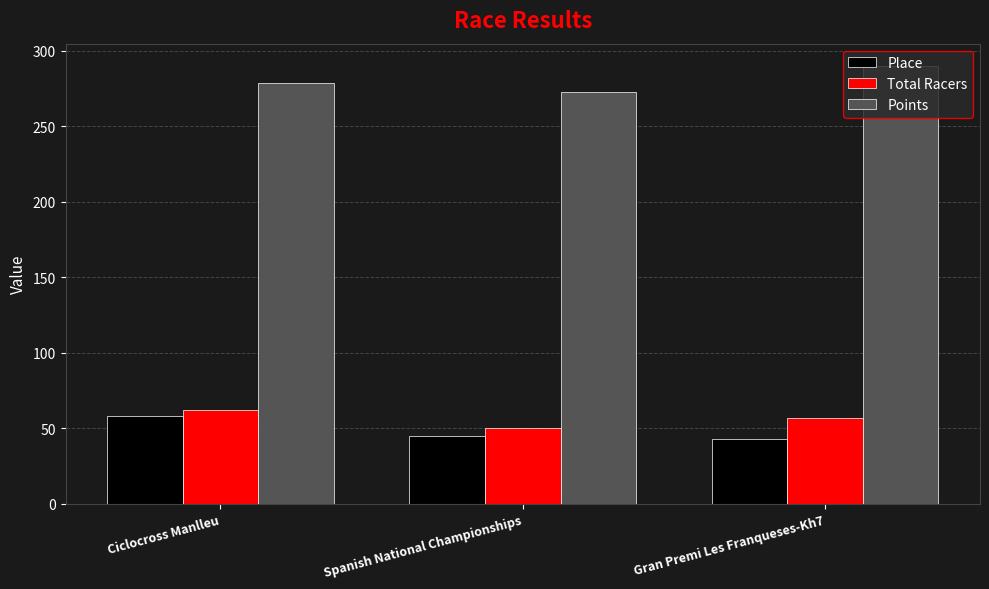

What is the spread (max minus min) of values at Spanish National Championships?

227.9